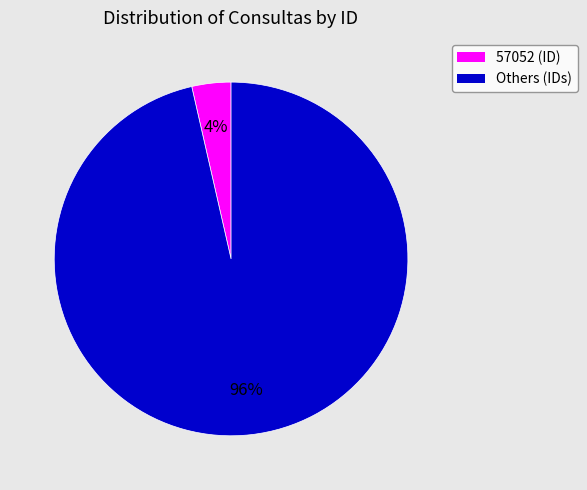

To the nearest percent, what is the average slice percentage?

50%